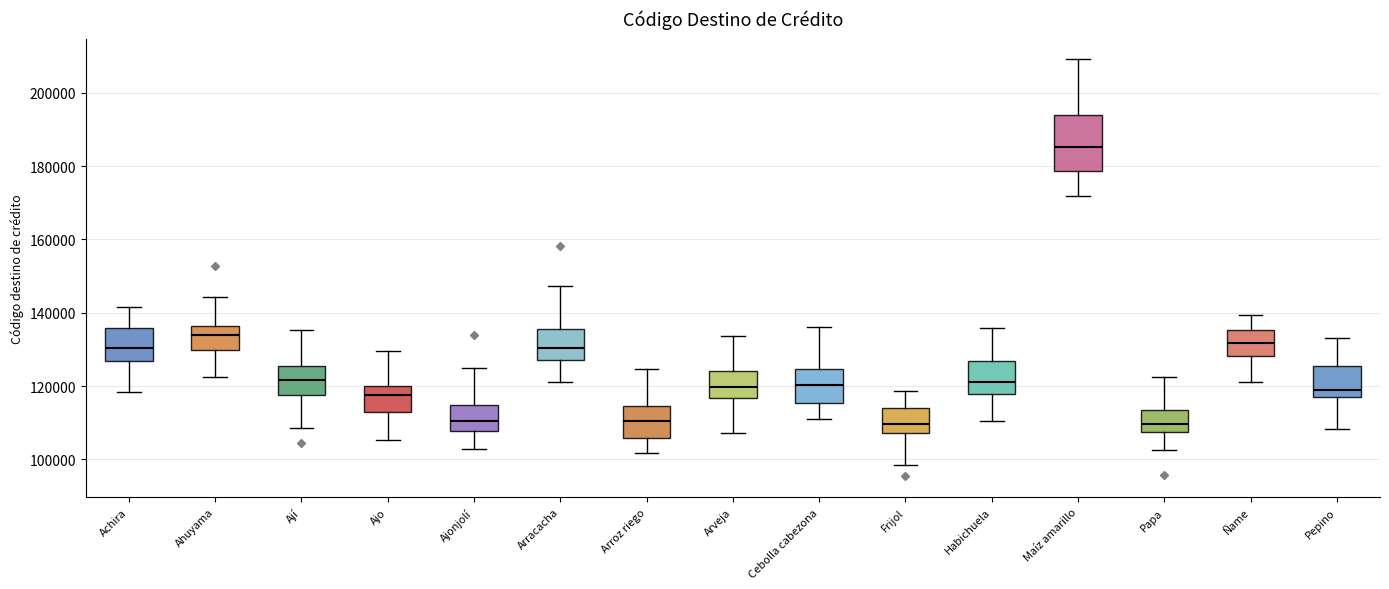

Reading left to right, transcribe this box plot: for each box, give where its median line is, the range the box spans, and where its two whiskers end, as read against the y-axis. The values are not printed on the chart, so give them approximately, as read against the axis.

Achira: median 130000, box 126000 to 136000, whiskers 118000 to 142000
Ahuyama: median 134000, box 130000 to 136000, whiskers 122000 to 144000
Ají: median 122000, box 118000 to 126000, whiskers 108000 to 136000
Ajo: median 118000, box 114000 to 120000, whiskers 106000 to 130000
Ajonjolí: median 110000, box 108000 to 114000, whiskers 102000 to 124000
Arracacha: median 130000, box 128000 to 136000, whiskers 122000 to 148000
Arroz riego: median 110000, box 106000 to 114000, whiskers 102000 to 124000
Arveja: median 120000, box 116000 to 124000, whiskers 108000 to 134000
Cebolla cabezona: median 120000, box 116000 to 124000, whiskers 112000 to 136000
Frijol: median 110000, box 108000 to 114000, whiskers 98000 to 118000
Habichuela: median 122000, box 118000 to 126000, whiskers 110000 to 136000
Maíz amarillo: median 186000, box 178000 to 194000, whiskers 172000 to 210000
Papa: median 110000, box 108000 to 114000, whiskers 102000 to 122000
Ñame: median 132000, box 128000 to 136000, whiskers 122000 to 140000
Pepino: median 120000, box 118000 to 126000, whiskers 108000 to 134000